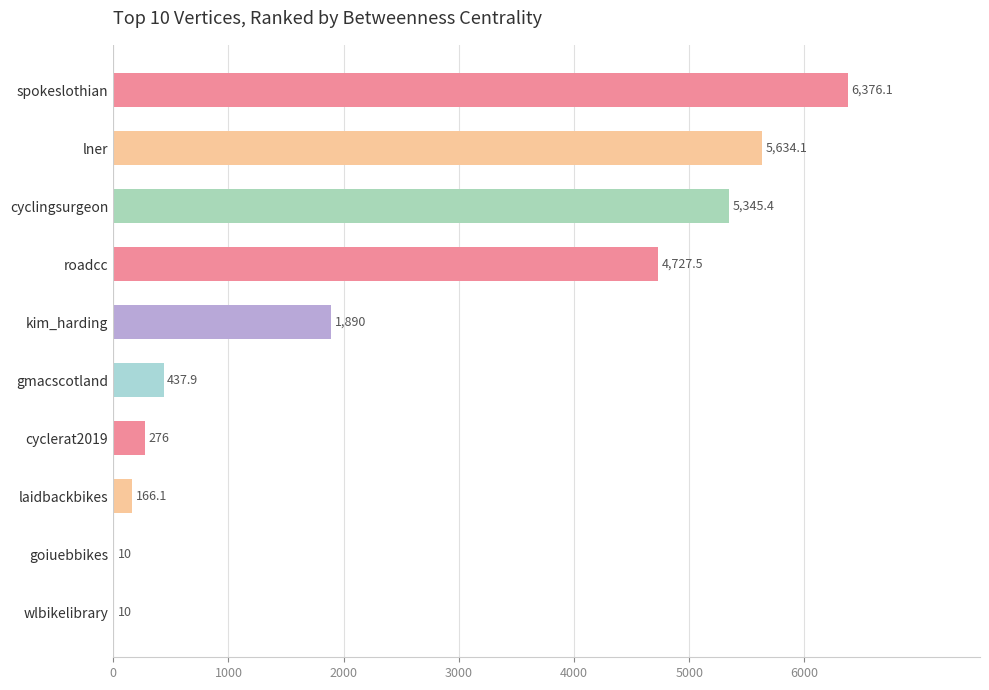

Approximately how many times larger is the value at cyclingsurgeon compared to kim_harding?

2.8